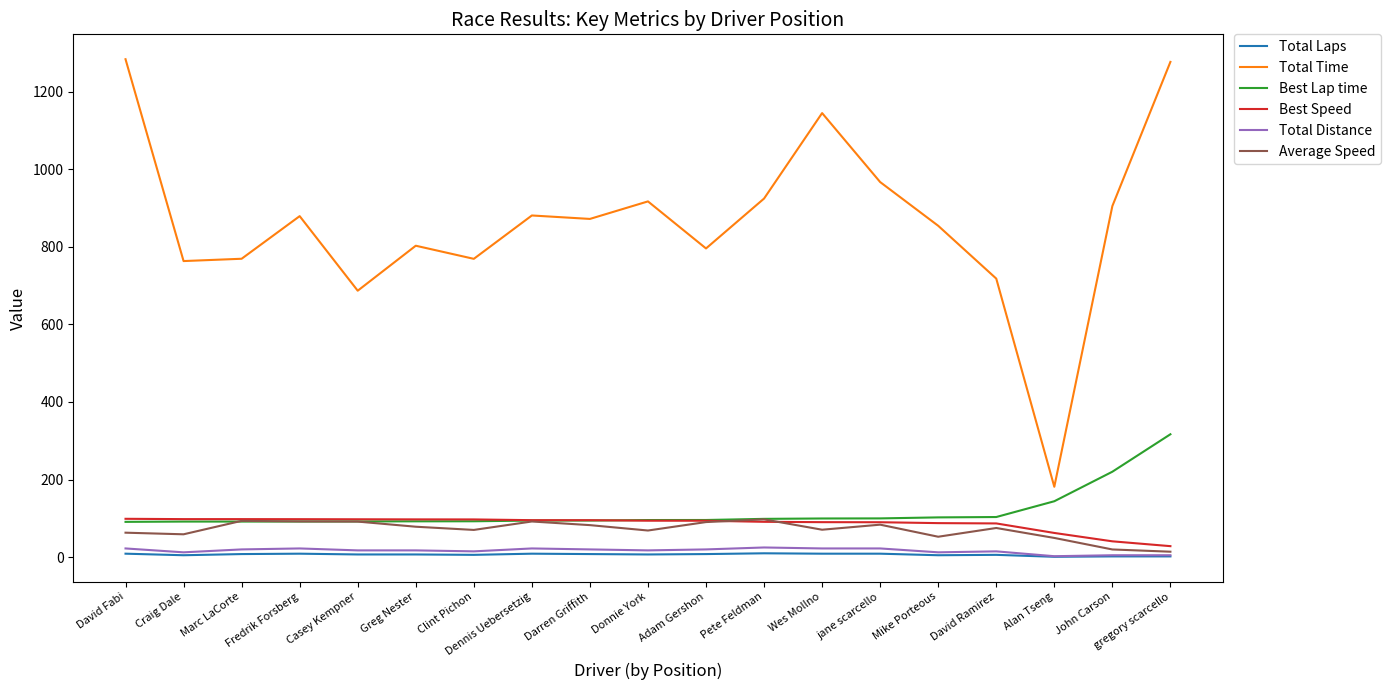

What is the maximum value for Average Speed?

97.4